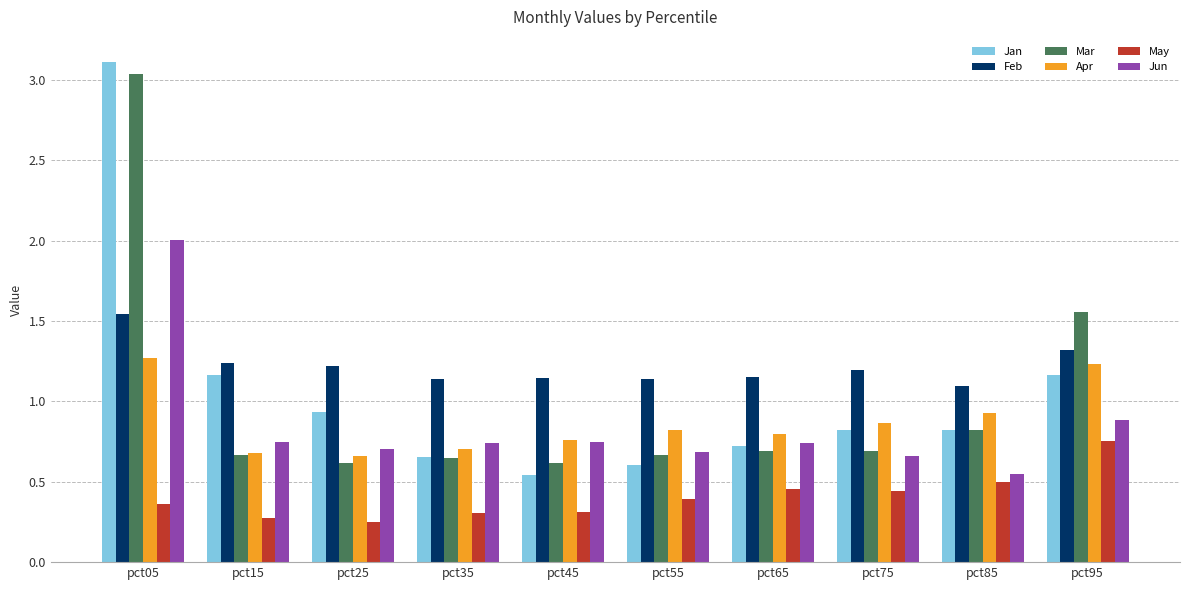

Which category has the lowest value in the Jun series?

pct85